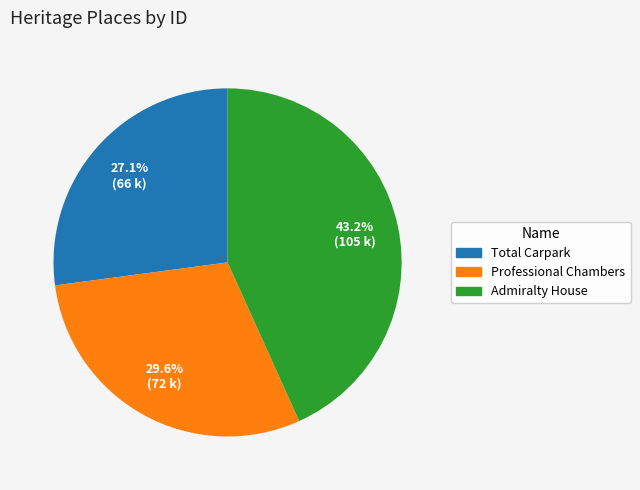

To the nearest percent, what is the combined percentage of Admiralty House and Professional Chambers?

73%